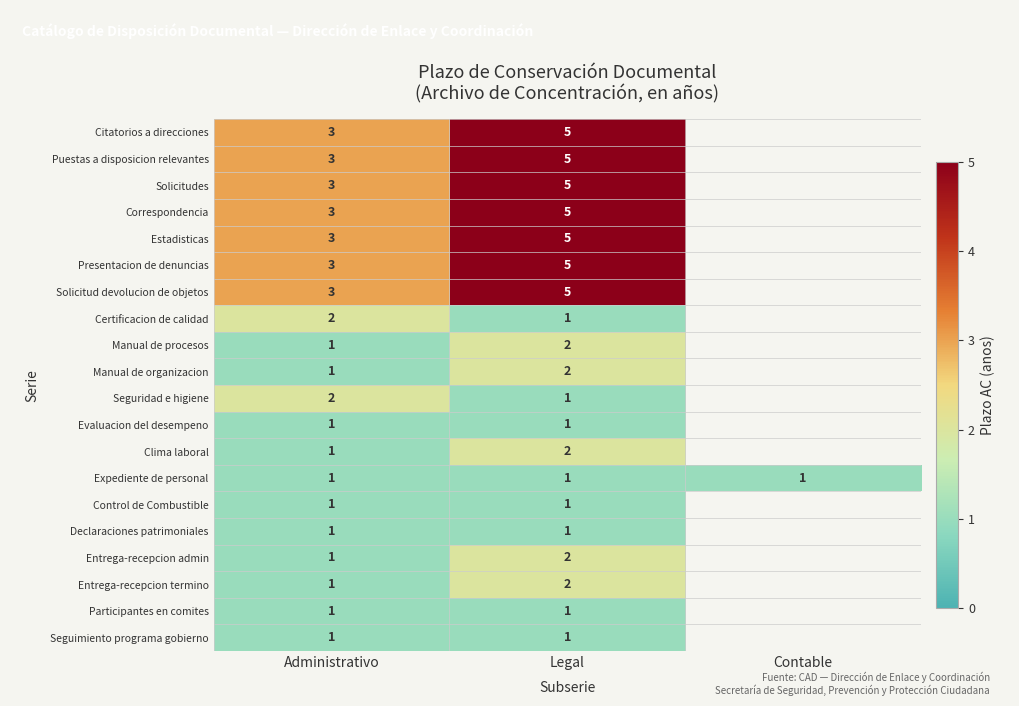

What is the greatest value displayed?

5.0